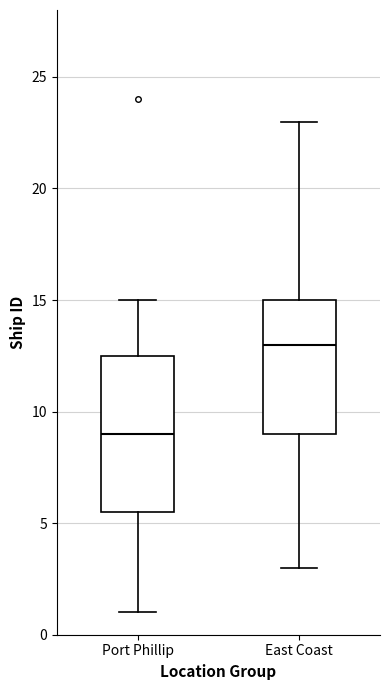

Where does the lower whisker of the box for Port Phillip end on the y-axis? The values are not printed on the chart, so give them approximately, as read against the axis.

1.0